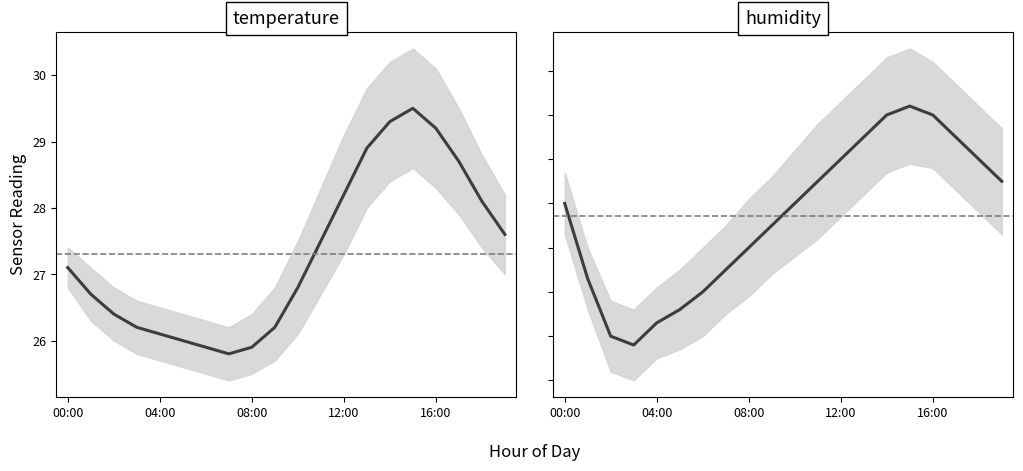

True or false: humidity and temperature cross at least once.

False